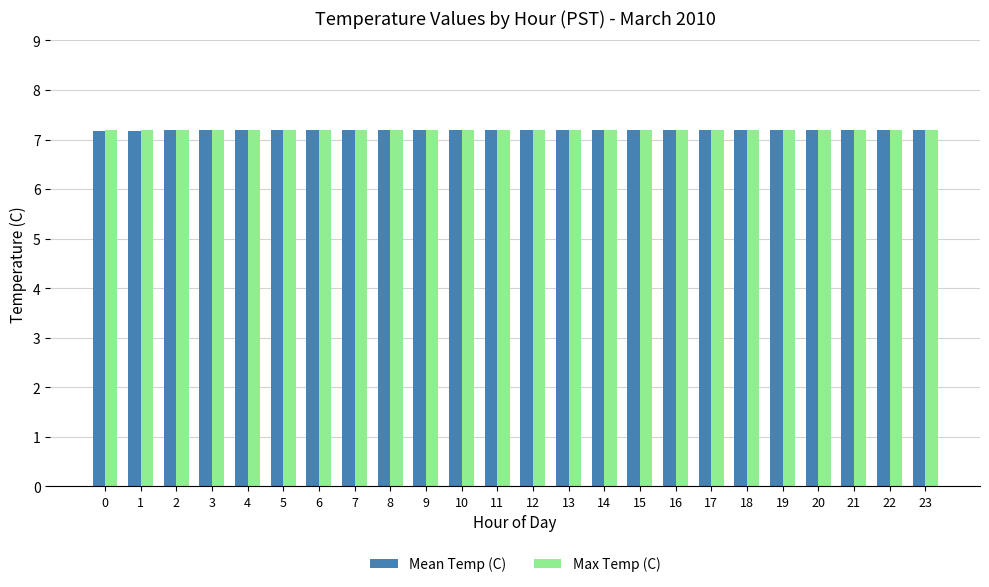

The Max Temp (C) series shows 7.2 at 12. True or false?

True